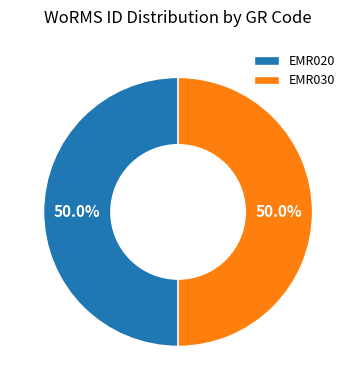

What is the ratio of the value at EMR020 to the value at EMR030?

1.0